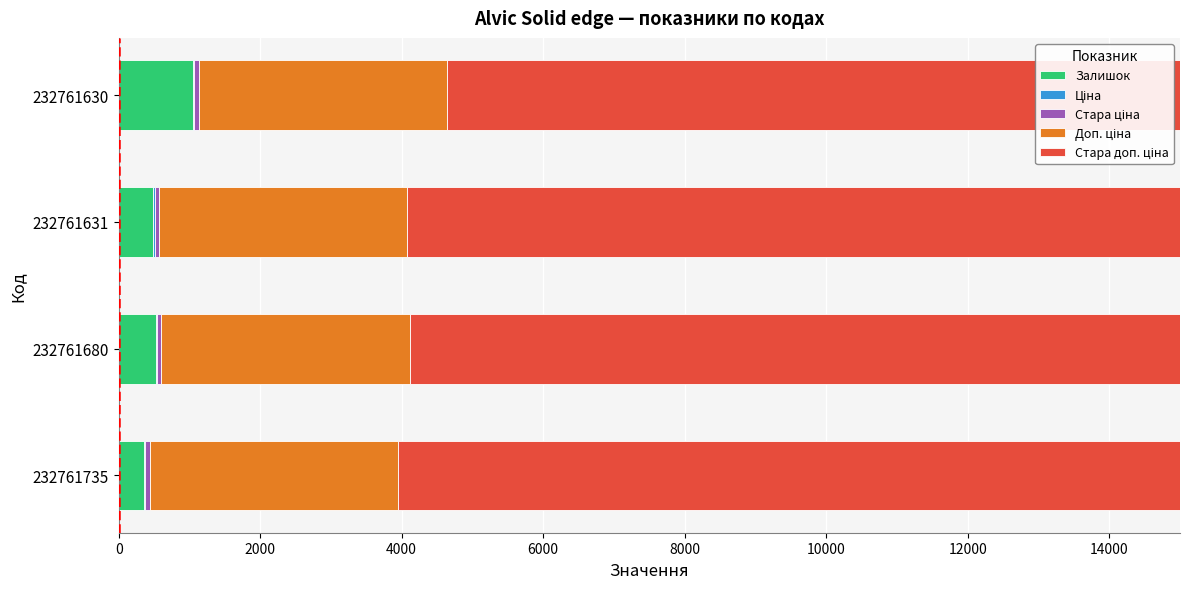

What is the minimum value shown in the chart?

0.6